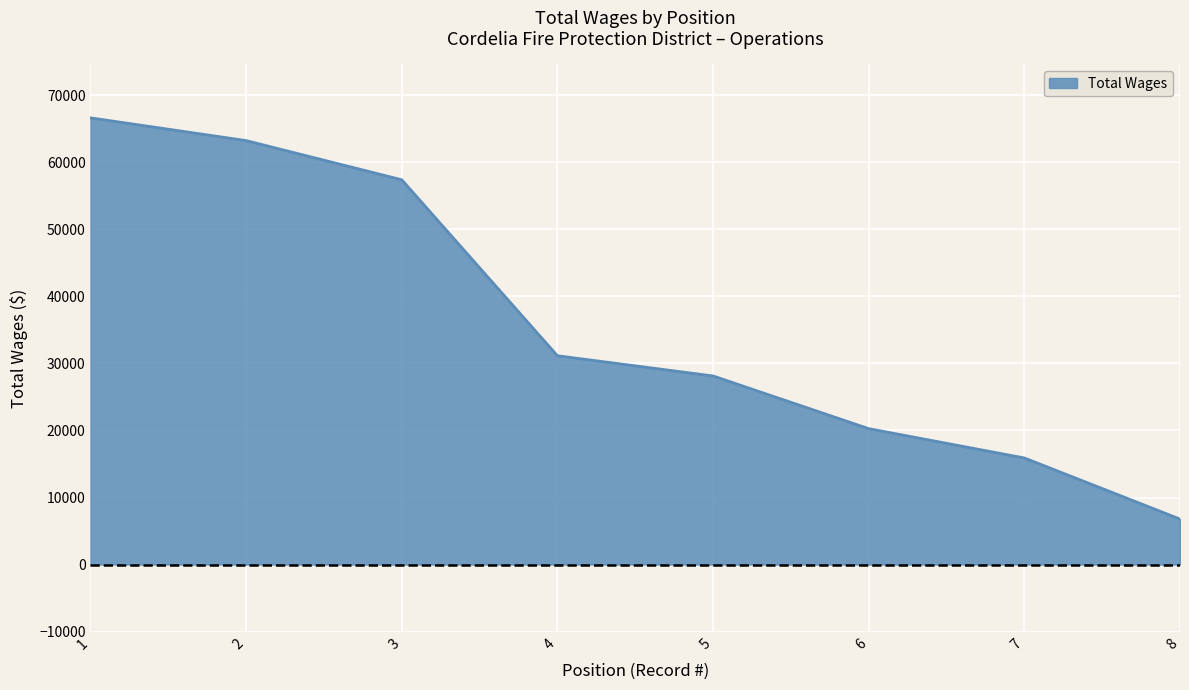

What is the difference between the values at 6 and 3?

37105